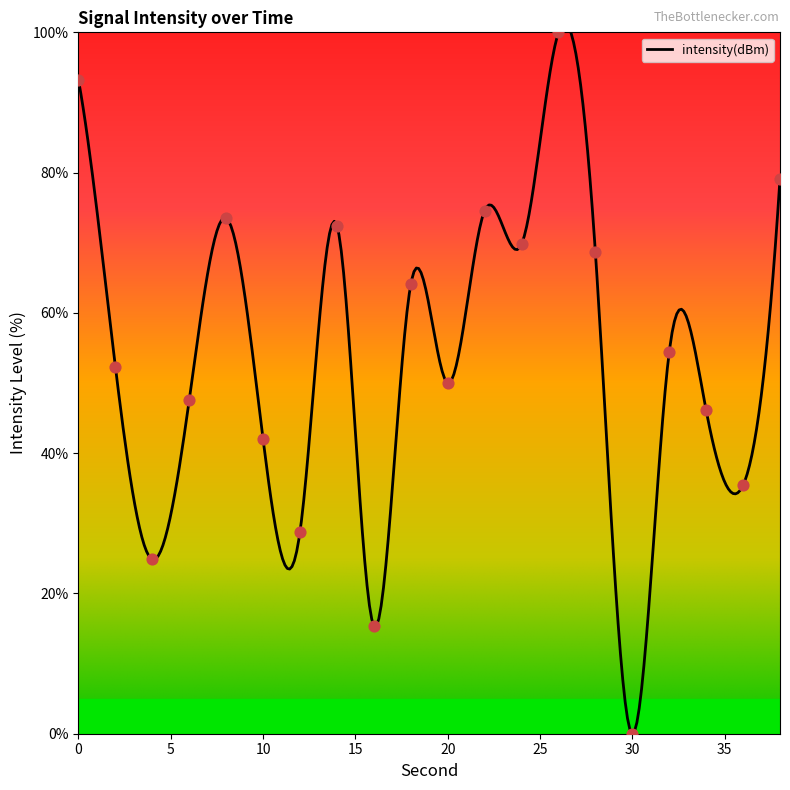

What is the change in value from 0 to 2?

-40.9